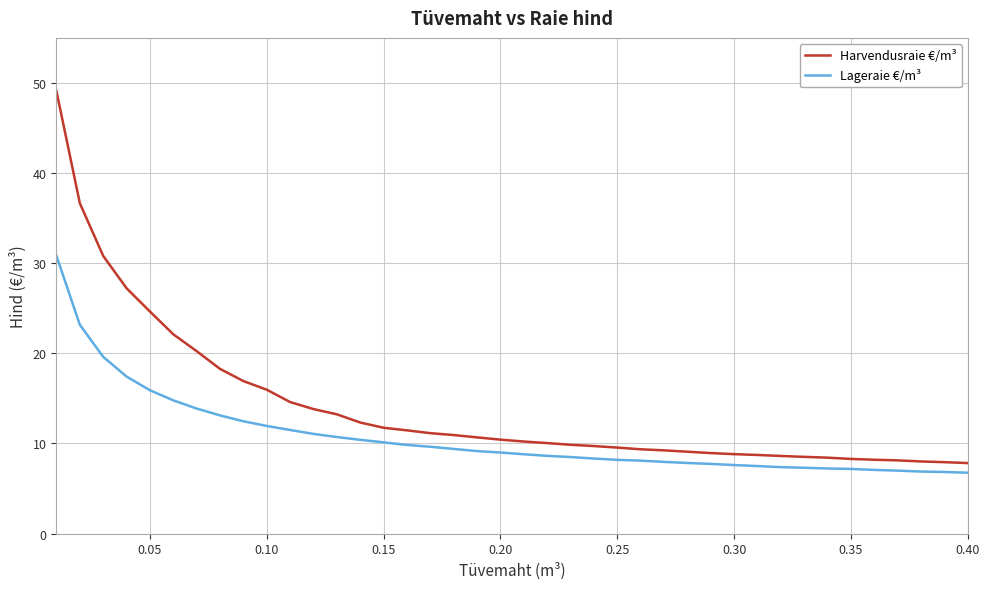

How many lines are shown in the chart?

2